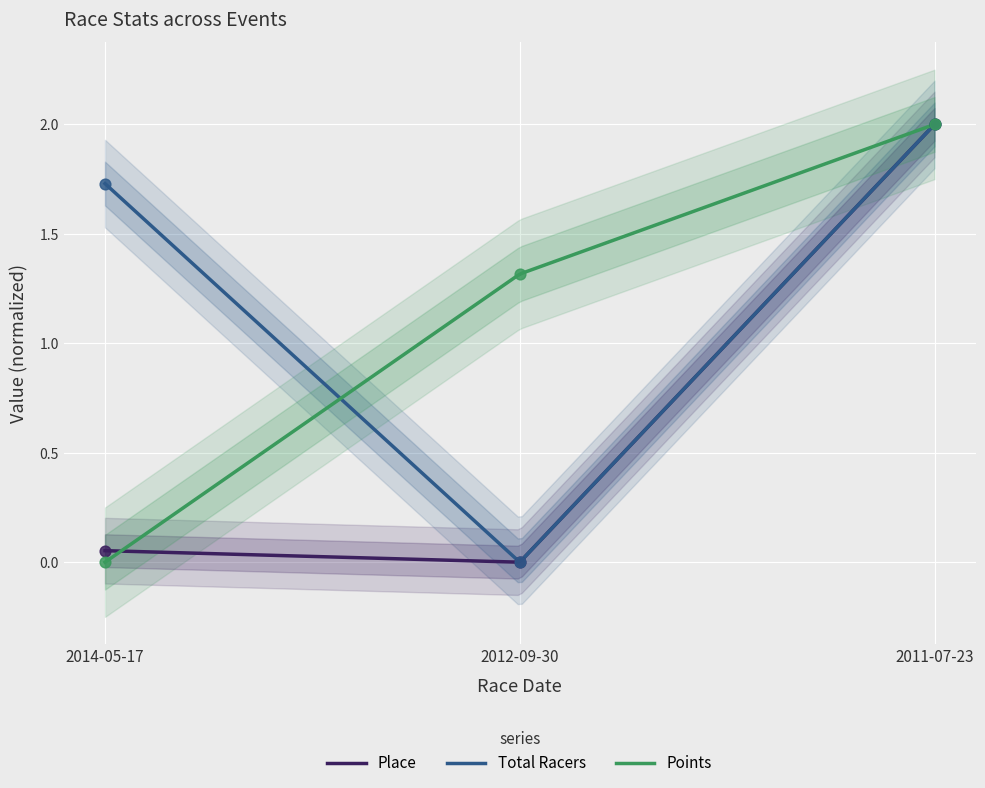

Which series has the largest total across all categories?

Total Racers